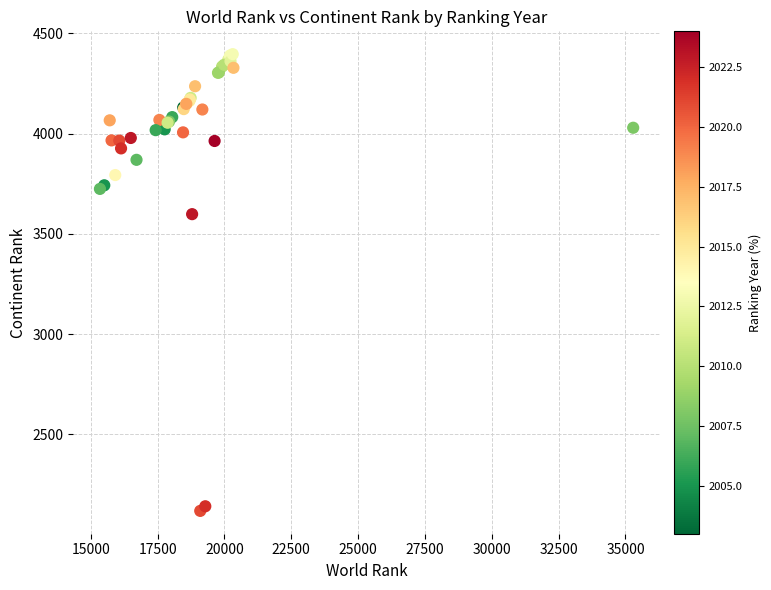

What Y value in the scatter plot is closest to 3257?

3598